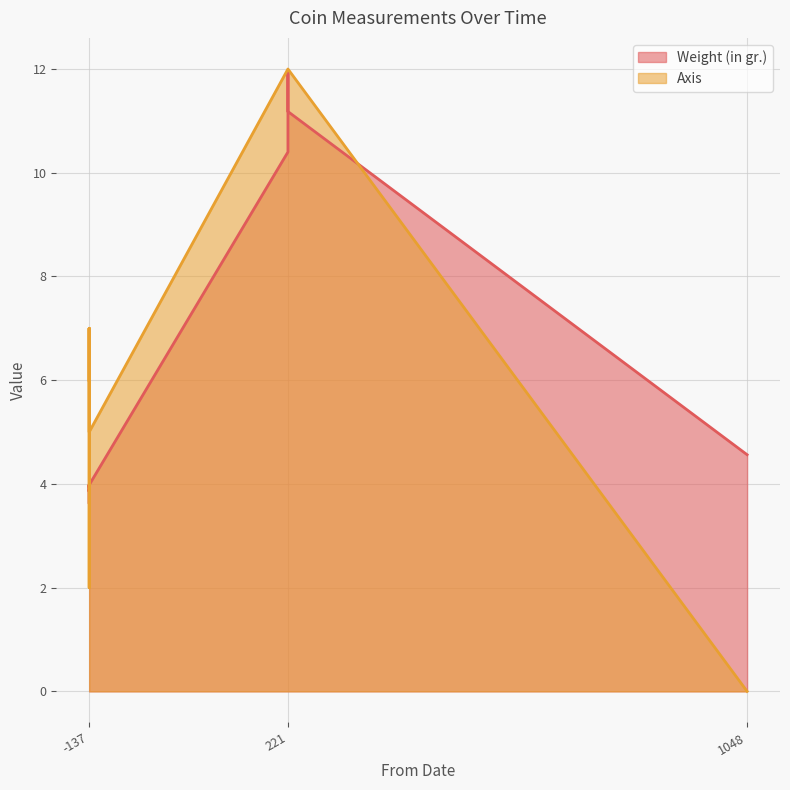

True or false: Axis has a value of 2.0 at -137.

True